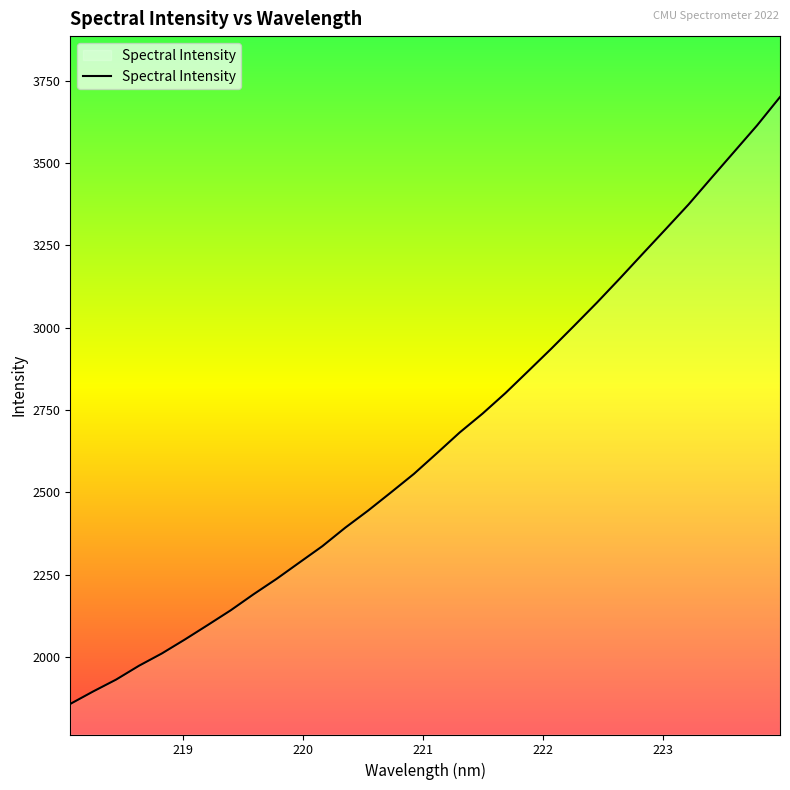

How many lines are shown in the chart?

1